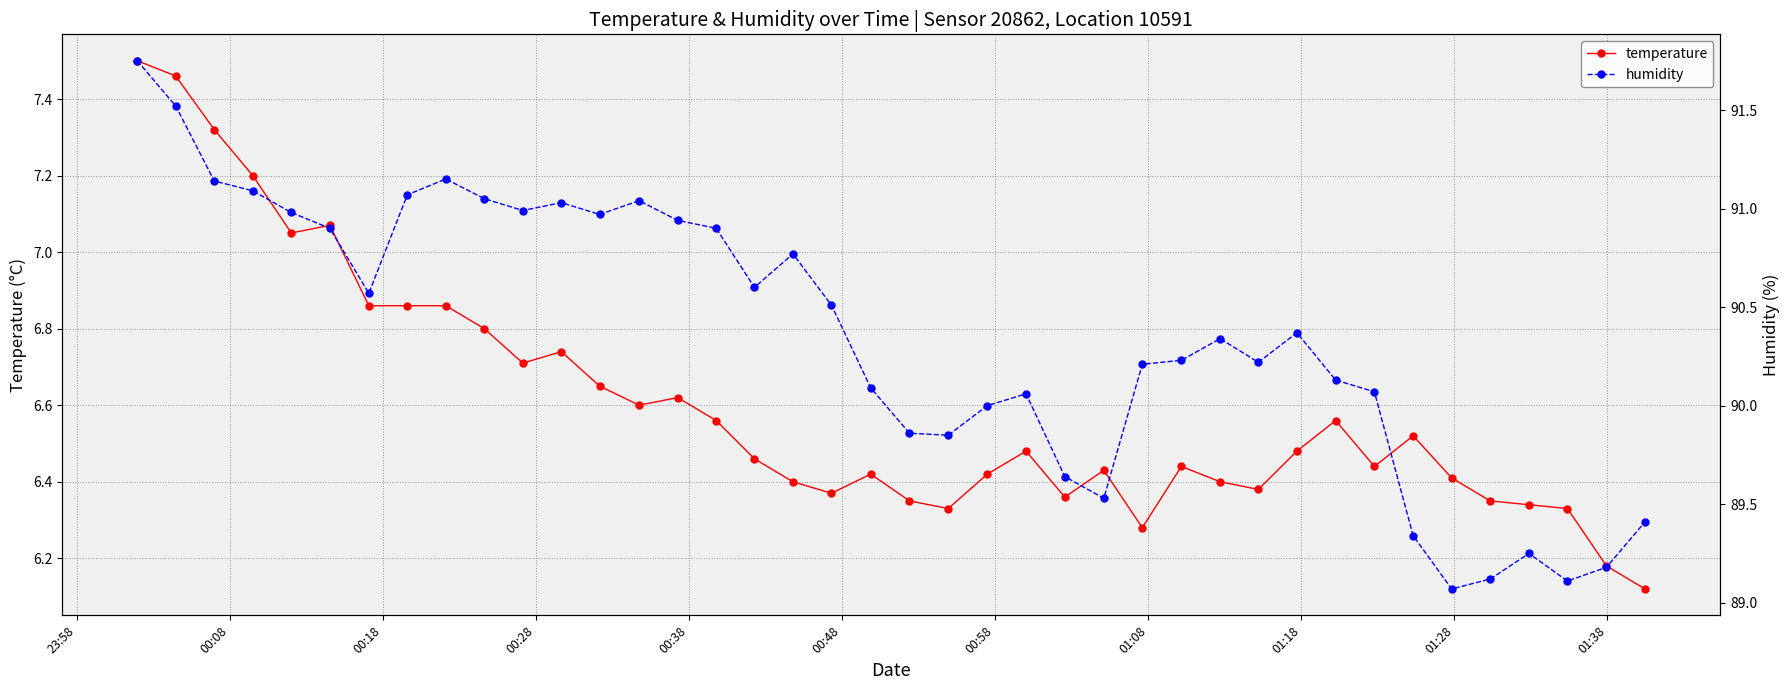

How many values in the humidity series are below 90?

11